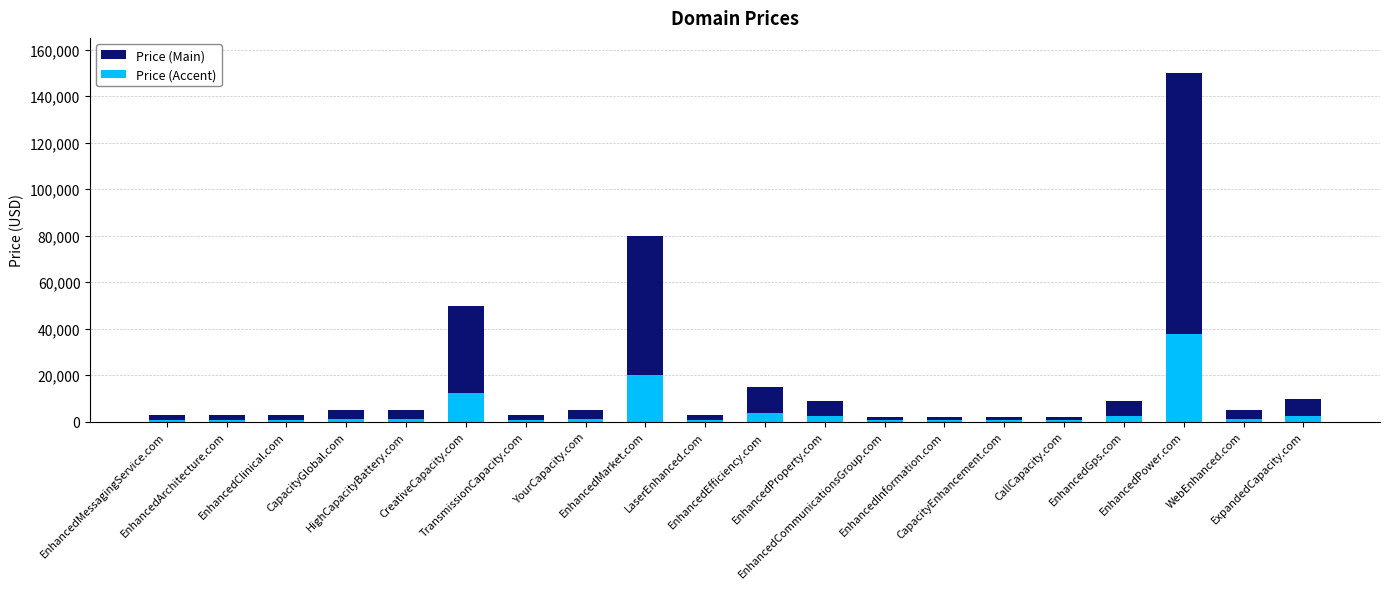

What is the lowest value of the Price (Accent) series?

472